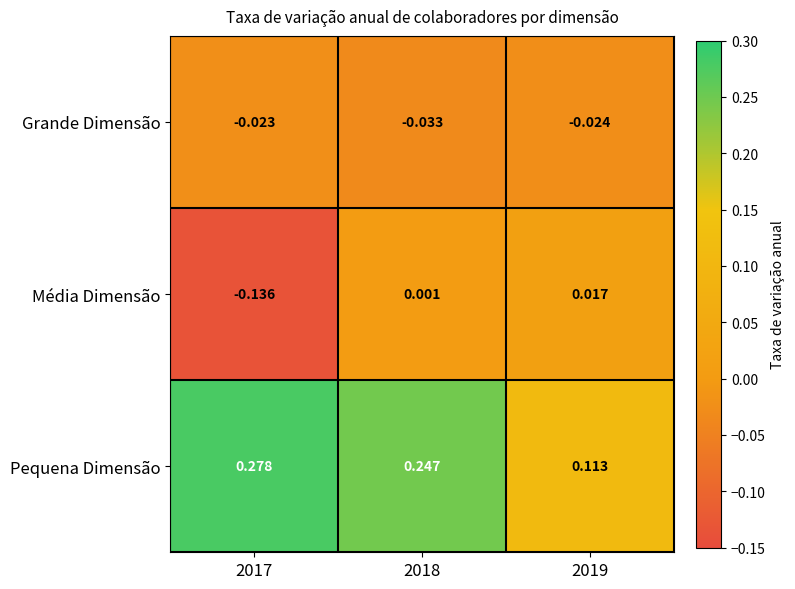

Which series has the largest total across all categories?

Pequena Dimensão